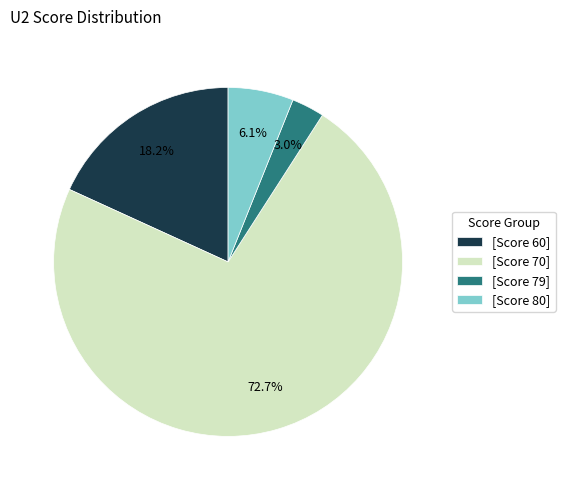

Does any single category account for the majority?

Yes